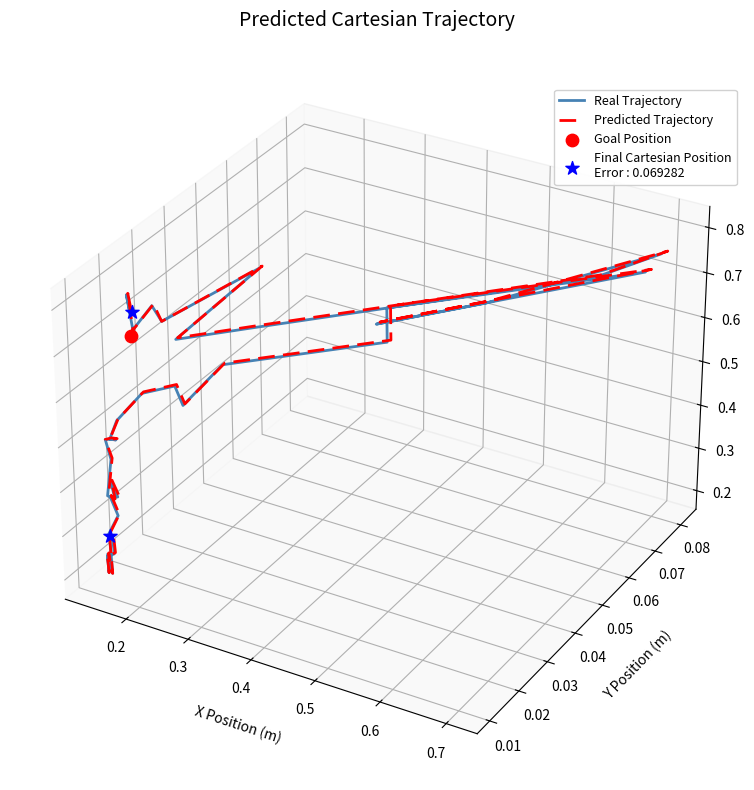

Which series has the largest Y range (max minus min)?

Predicted Trajectory